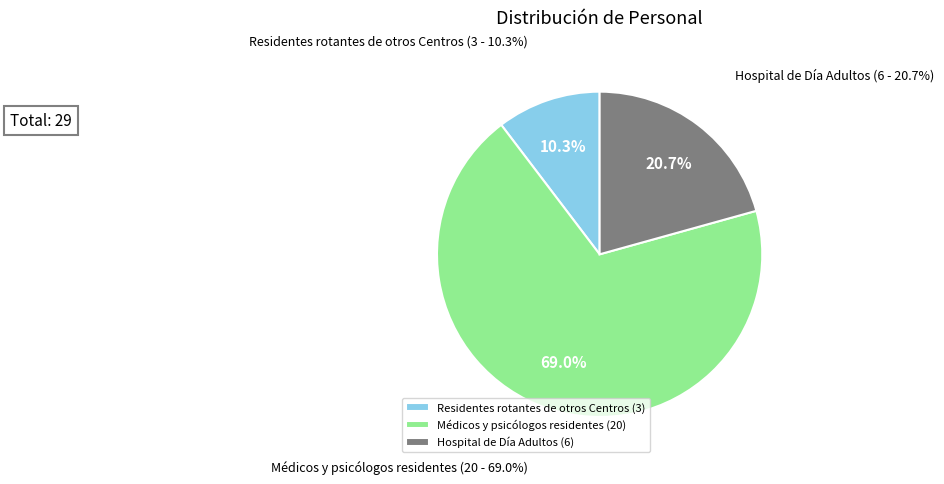

How many segments does this pie chart have?

3